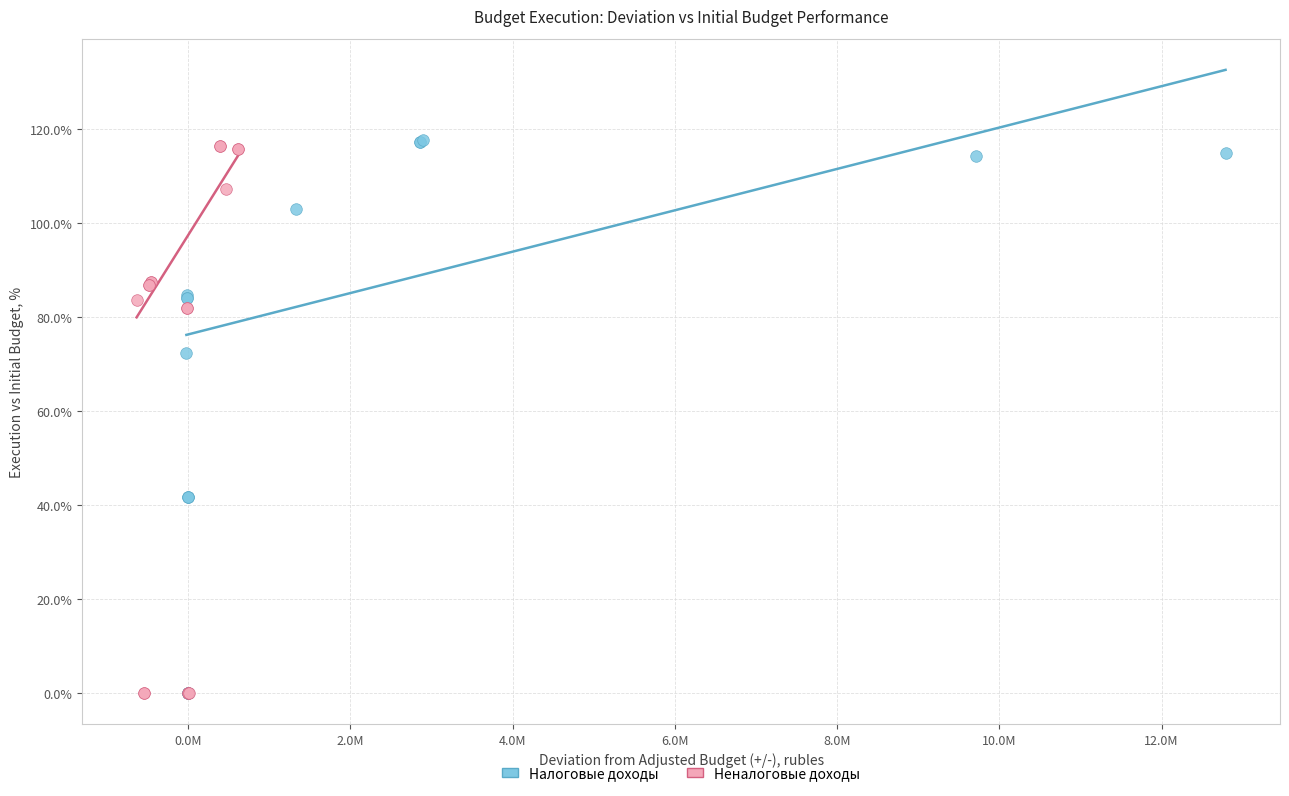

What are all the series names shown in the legend?

Налоговые доходы, Неналоговые доходы